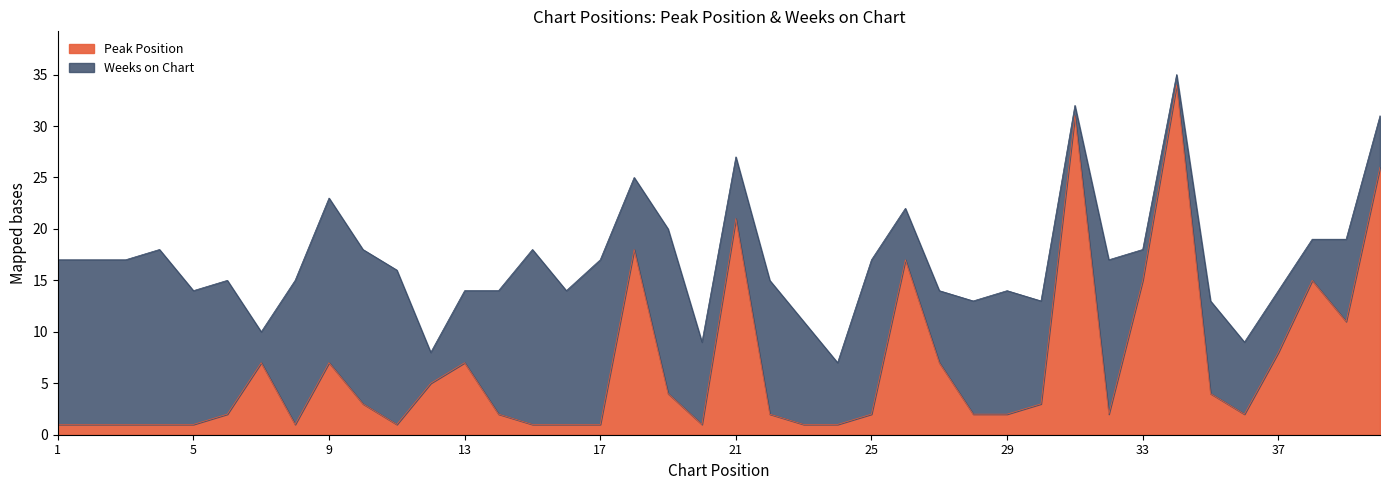

Approximately how many times larger is the value at 24 compared to 19?

0.2